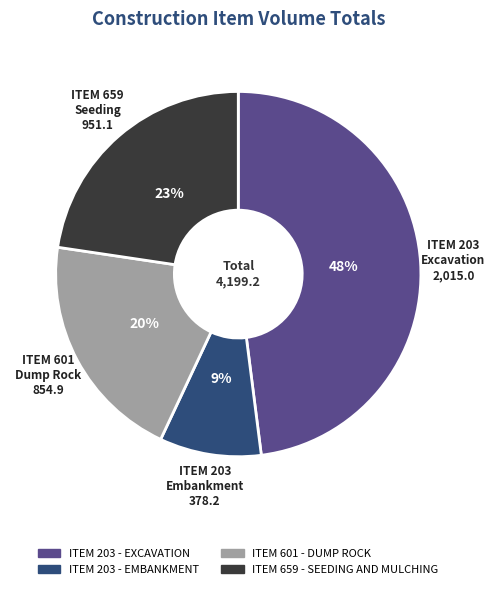

Is it true that ITEM 203 - EXCAVATION is 54% of the pie?

False